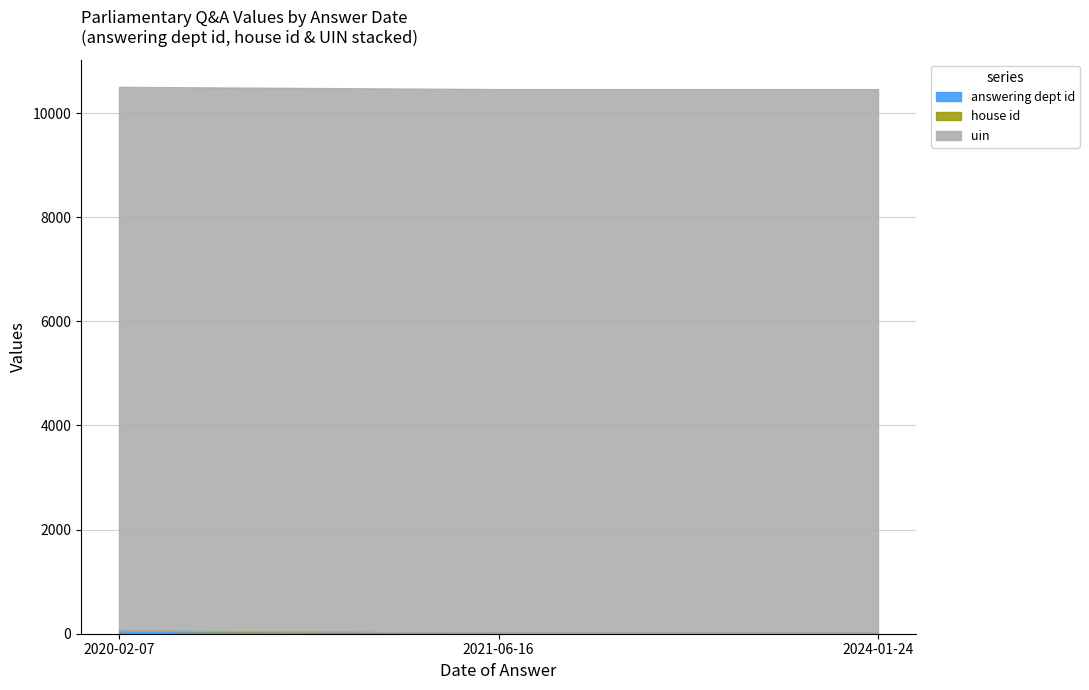

The value of house id at 2021-06-16 is 2. True or false?

False